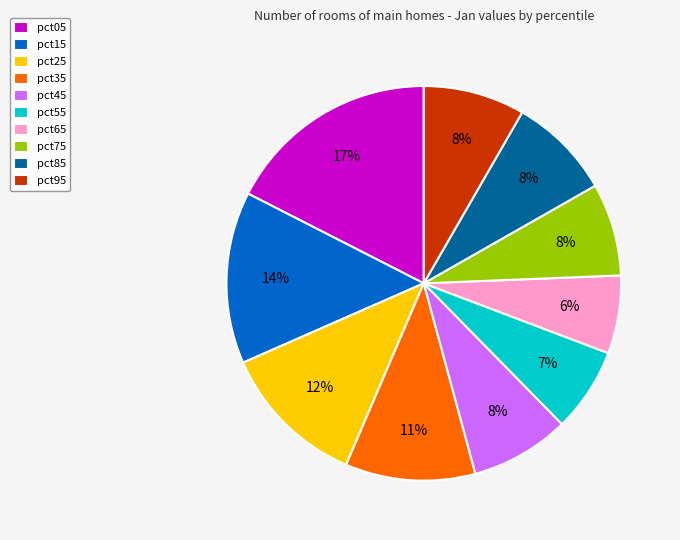

True or false: pct75 accounts for 1% of the total.

False